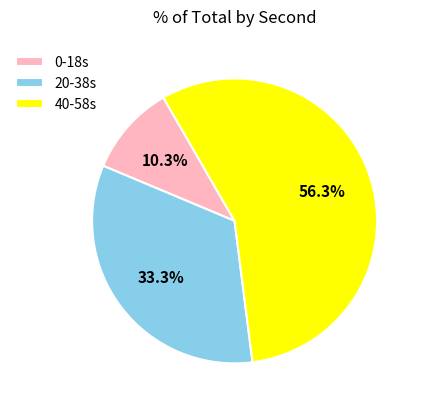

Rank the categories by value from highest to lowest.

40-58s, 20-38s, 0-18s